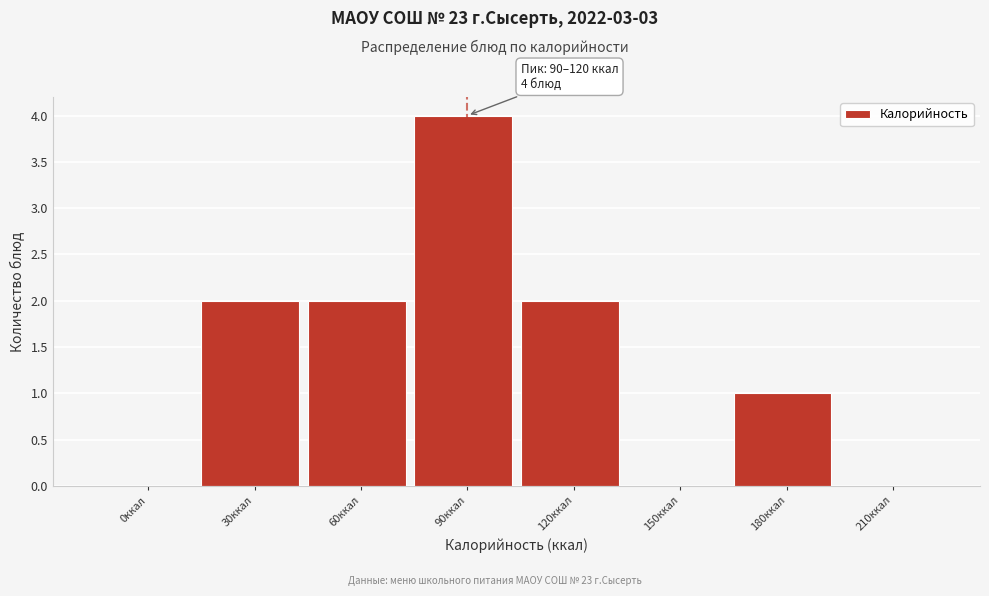

Reading left to right, transcribe all the data shown in this chart.

0ккал=0	30ккал=2	60ккал=2	90ккал=4	120ккал=2	150ккал=0	180ккал=1	210ккал=0